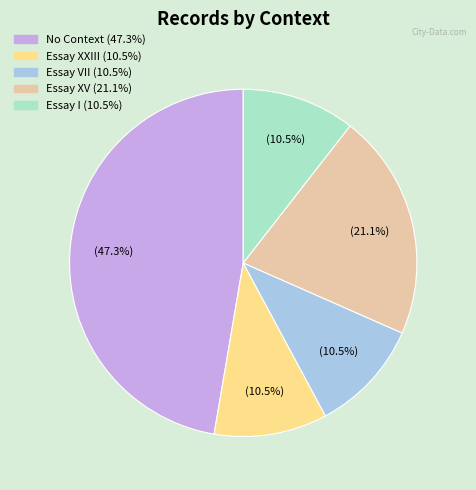

Is there any slice that represents more than half of the pie?

No